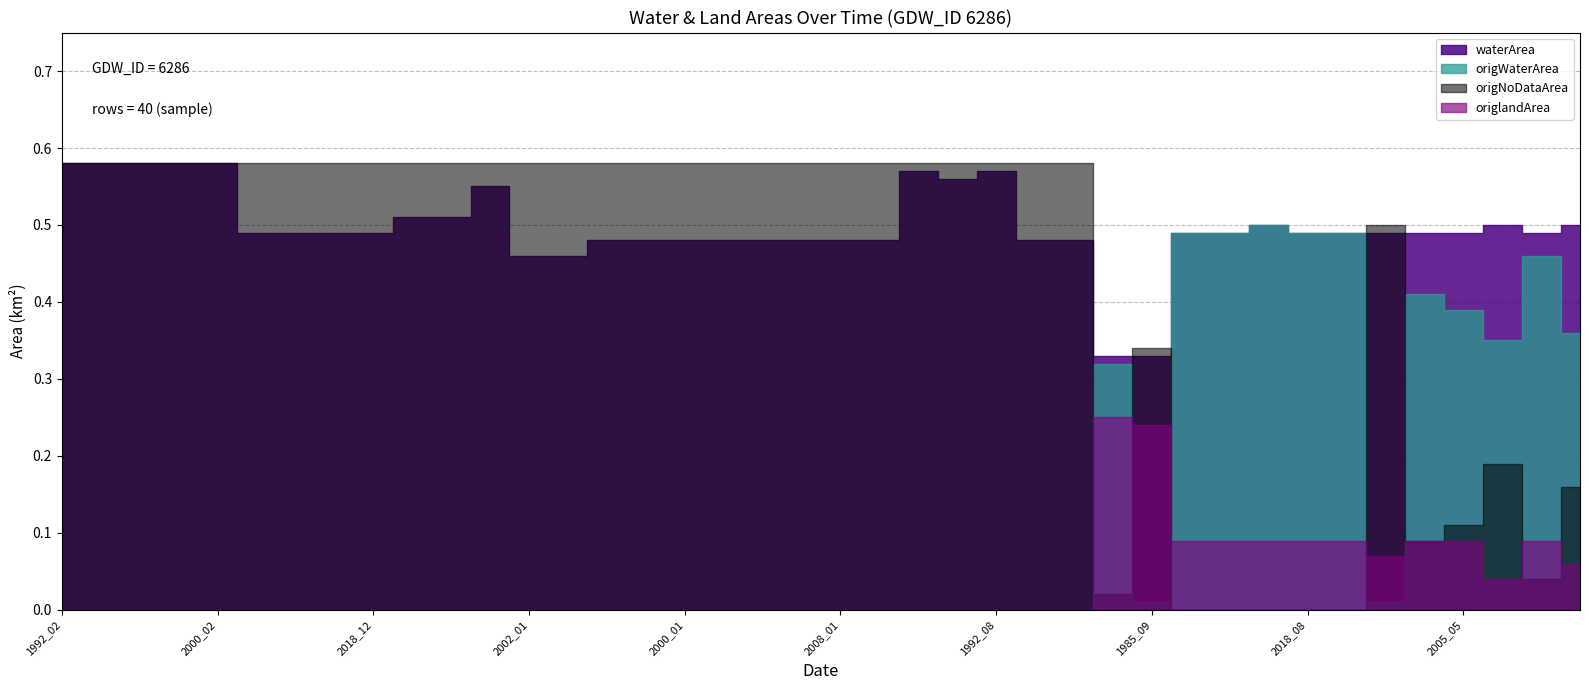

What is the total value across all series at 2005_12?

1.1